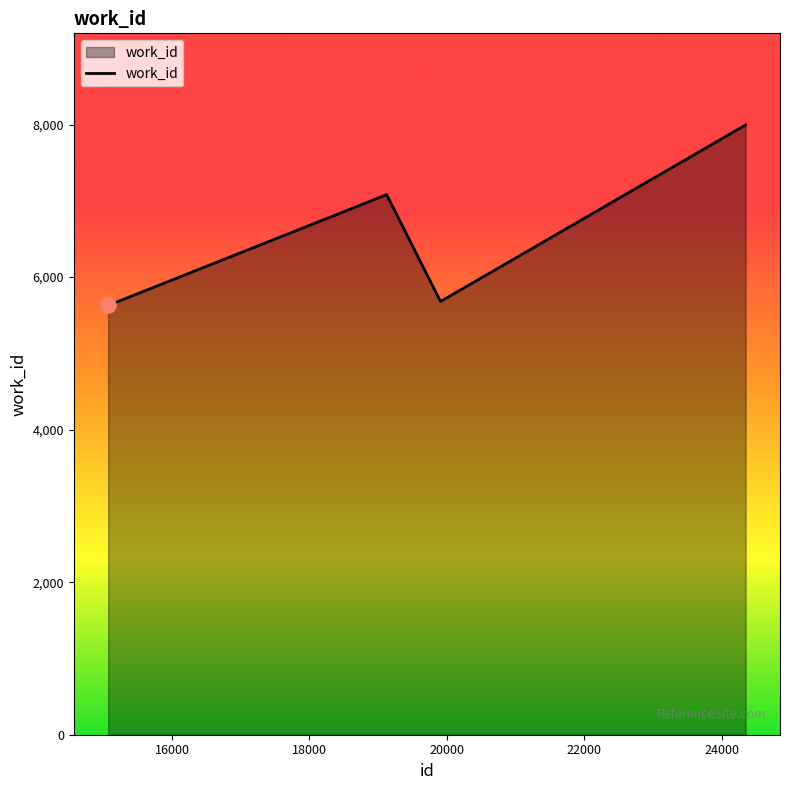

What is the smallest value displayed?

5628